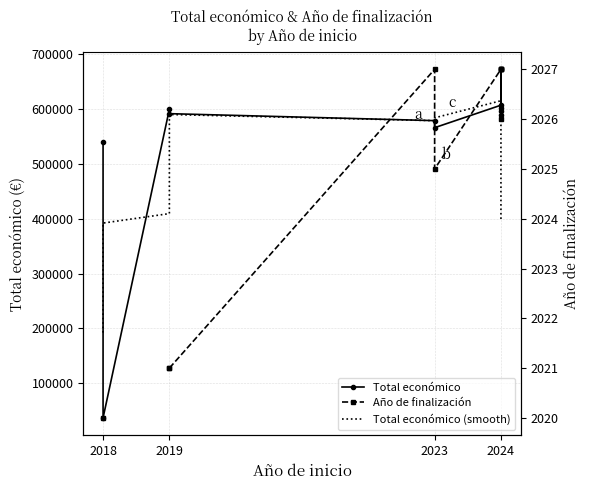

True or false: Año de finalización and Total económico (smooth) cross at least once.

False